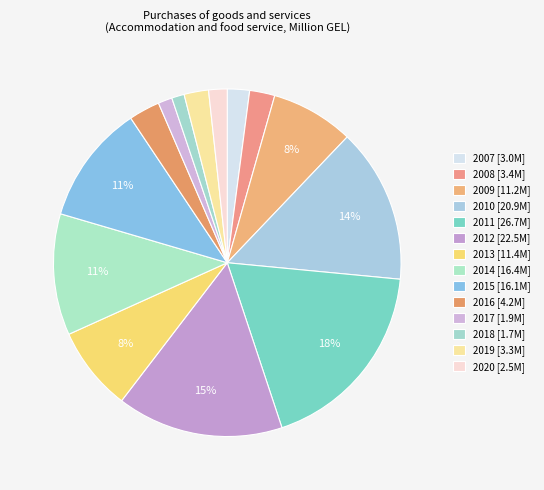

Count the number of slices in the pie.

14